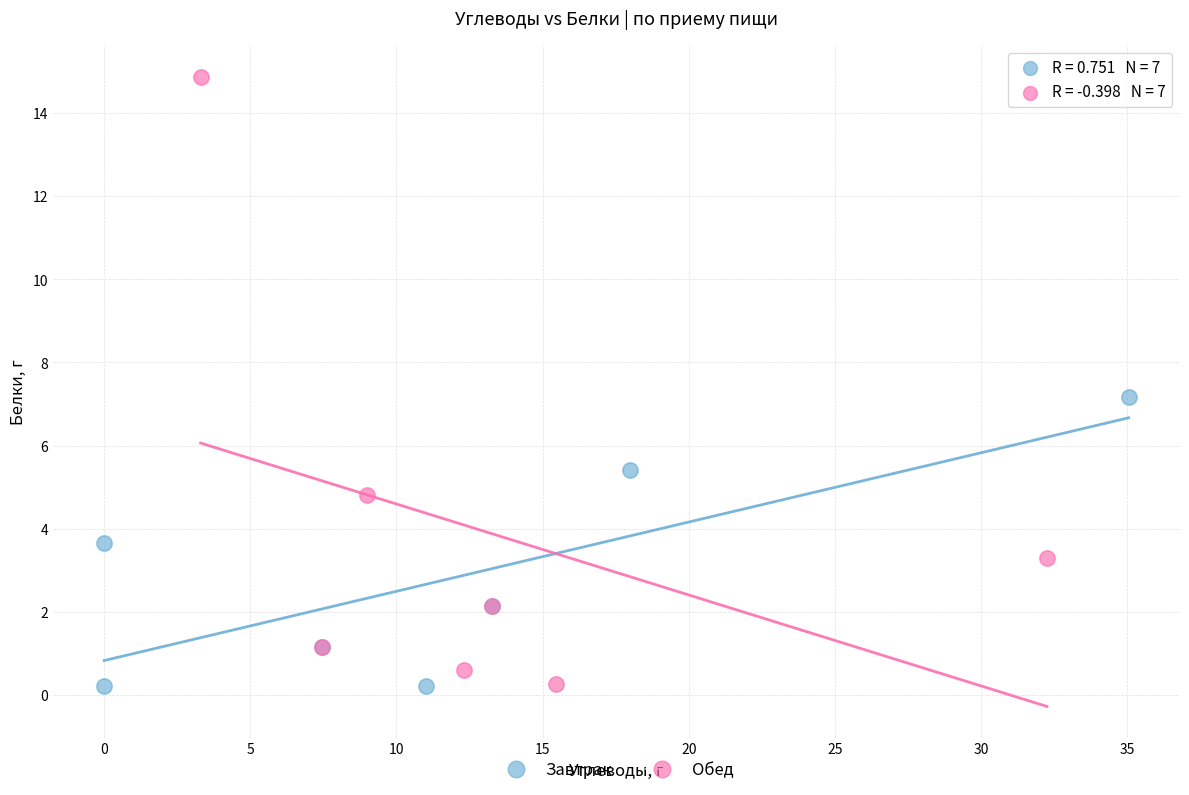

Which series reaches the maximum Y coordinate?

Обед